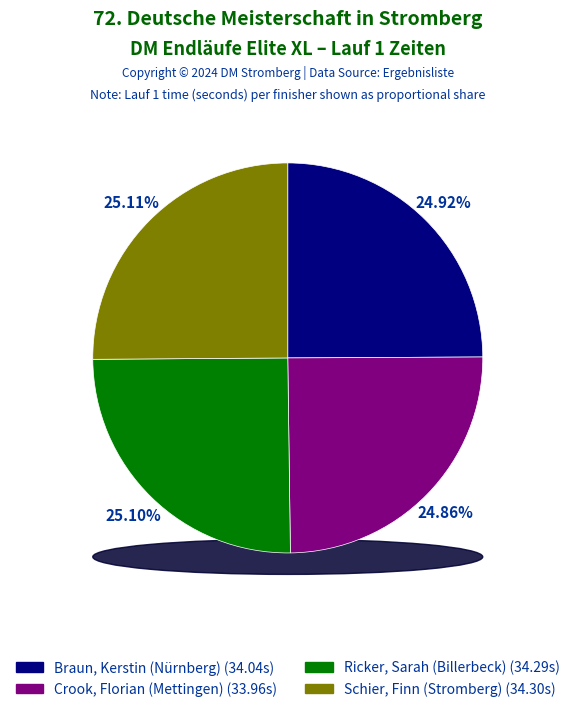

Is it true that Schier, Finn (Stromberg) is 11% of the pie?

False